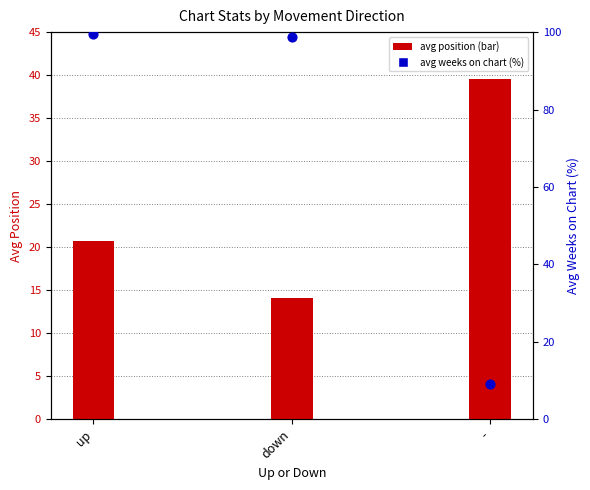

Approximately how many times larger is the value at down compared to -?

10.9